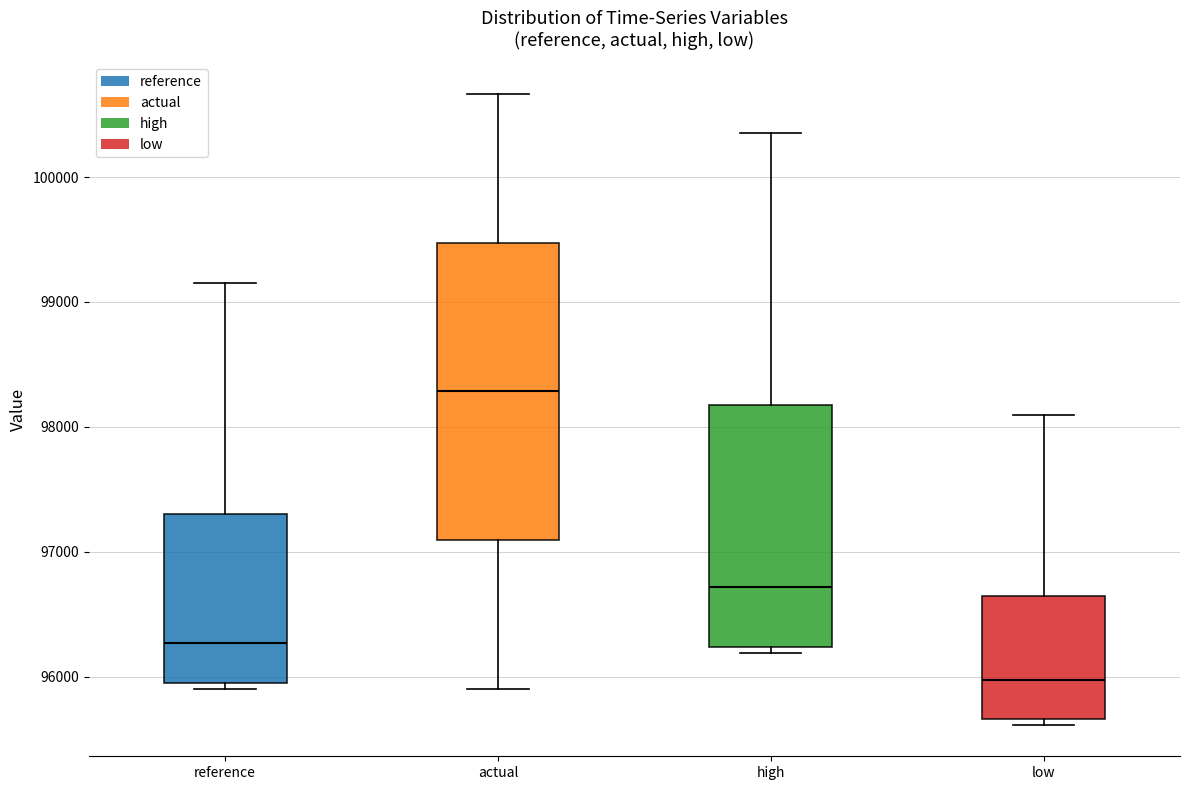

Reading left to right, read every box against the y-axis: the position of its median line, the range the box covers, and the ends of its whiskers. The values are not printed on the chart, so give them approximately, as read against the axis.

reference: median 96300, box 96000 to 97300, whiskers 95900 to 99100
actual: median 98300, box 97100 to 99500, whiskers 95900 to 100700
high: median 96700, box 96200 to 98200, whiskers 96200 (just below the box's lower edge) to 100400
low: median 96000, box 95700 to 96600, whiskers 95600 to 98100